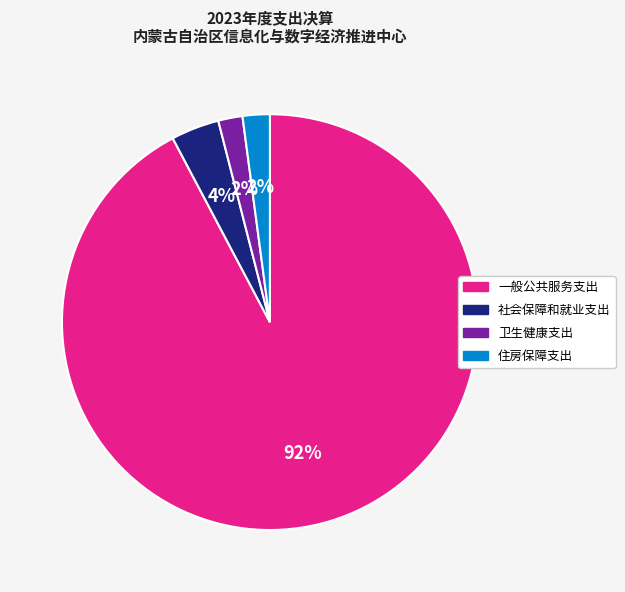

Does 一般公共服务支出 account for over 50% of the chart?

Yes